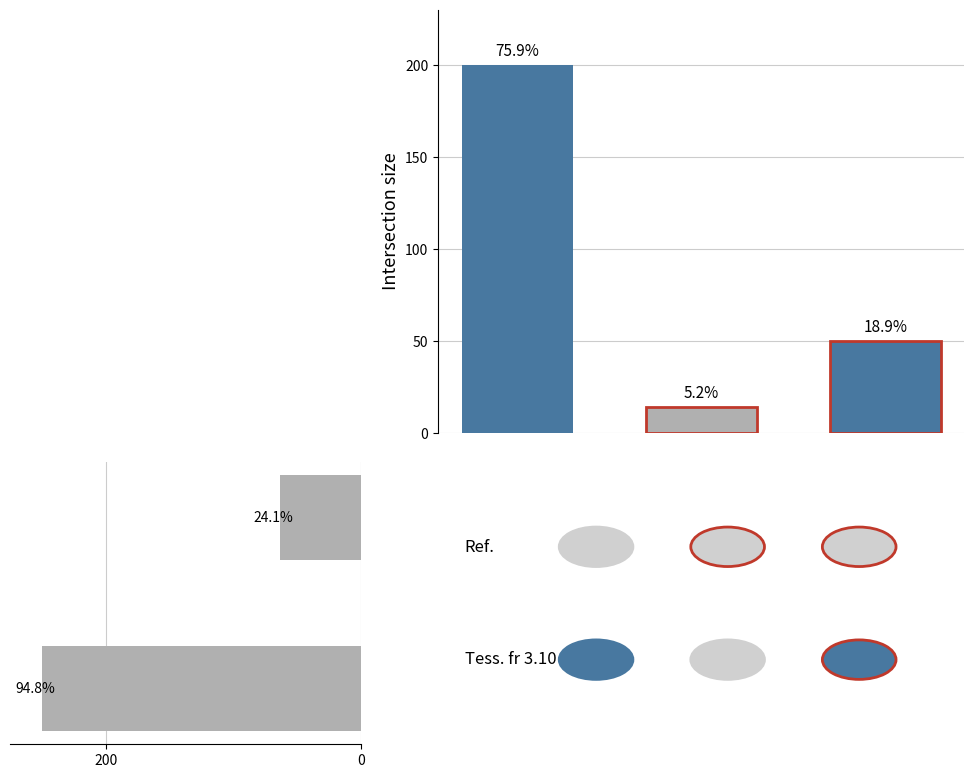

Approximately how many times larger is the value at 0.0 compared to 0.2?

4.0